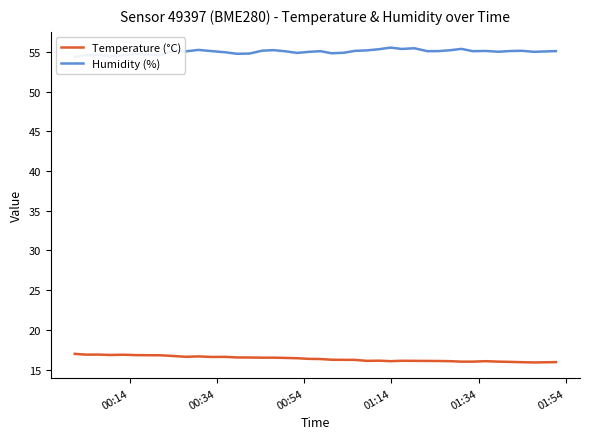

Where is the first local minimum for Temperature (°C)?

00:34